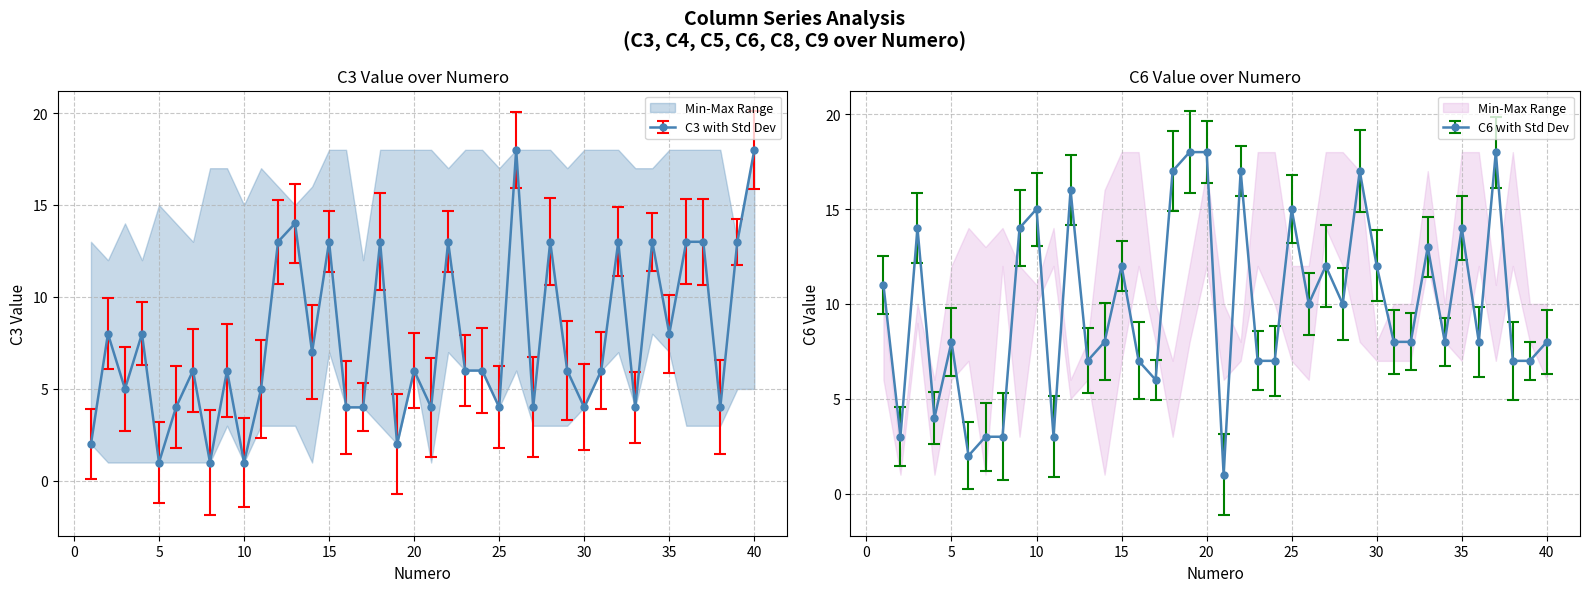

At which label does C4 first exceed 10?

7